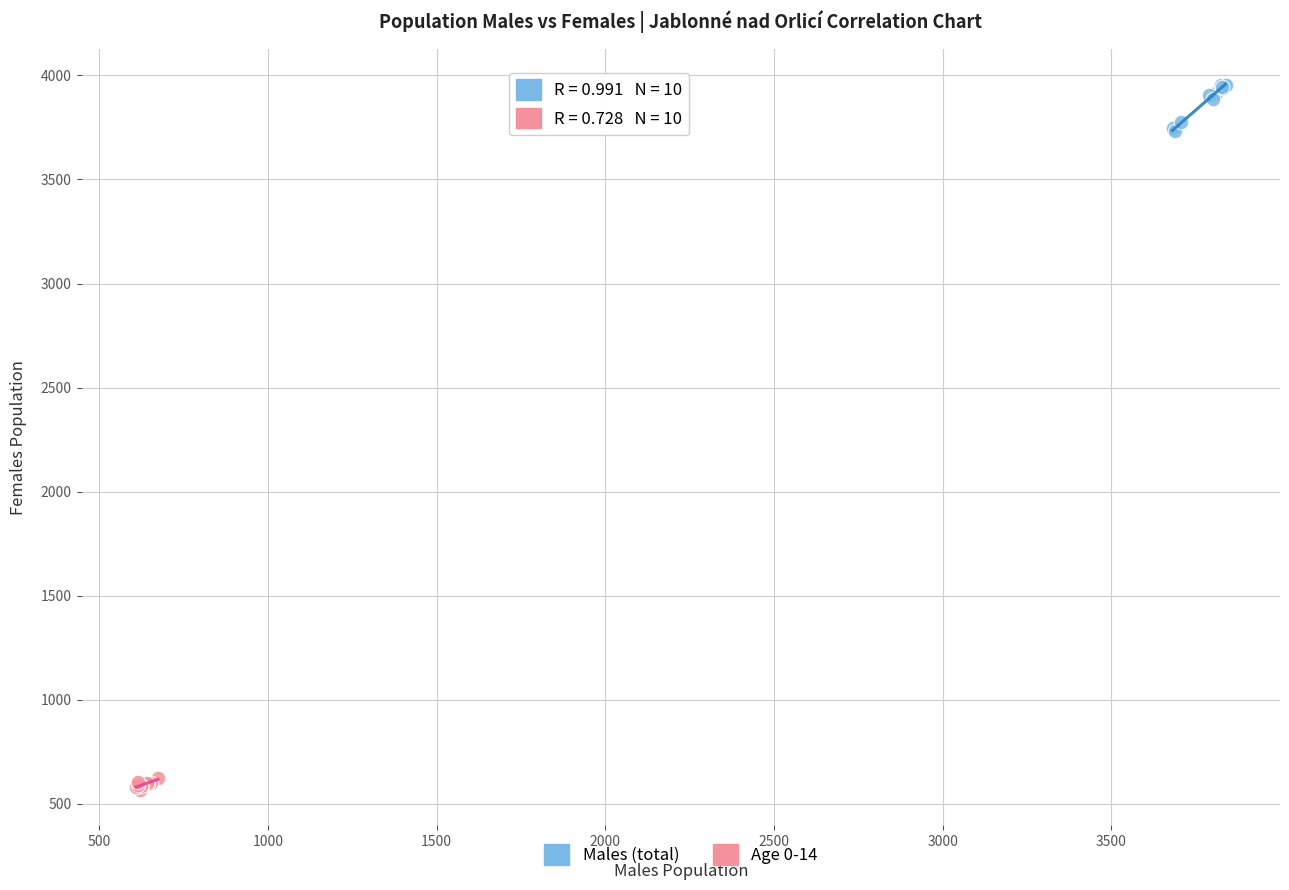

Which series reaches the minimum Y coordinate?

Age 0-14